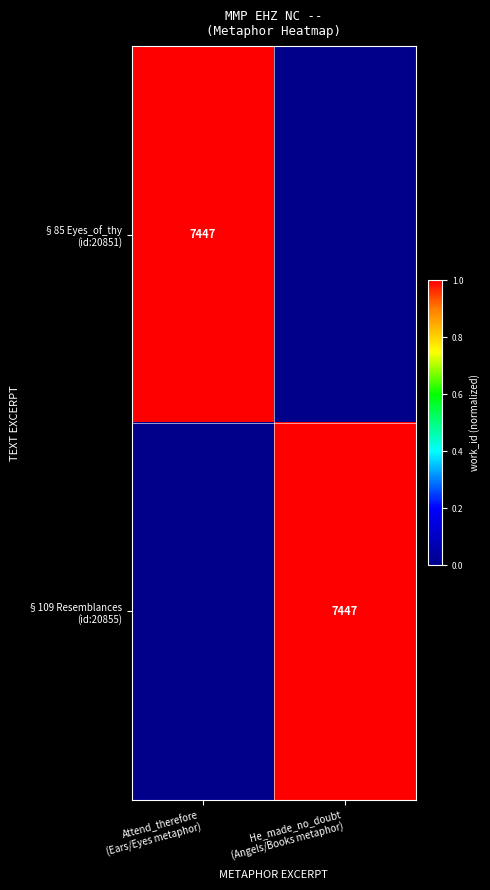

The value of §85 Eyes_of_thy (id:20851) at He_made_no_doubt (Angels/Books metaphor) is -0.7. True or false?

False